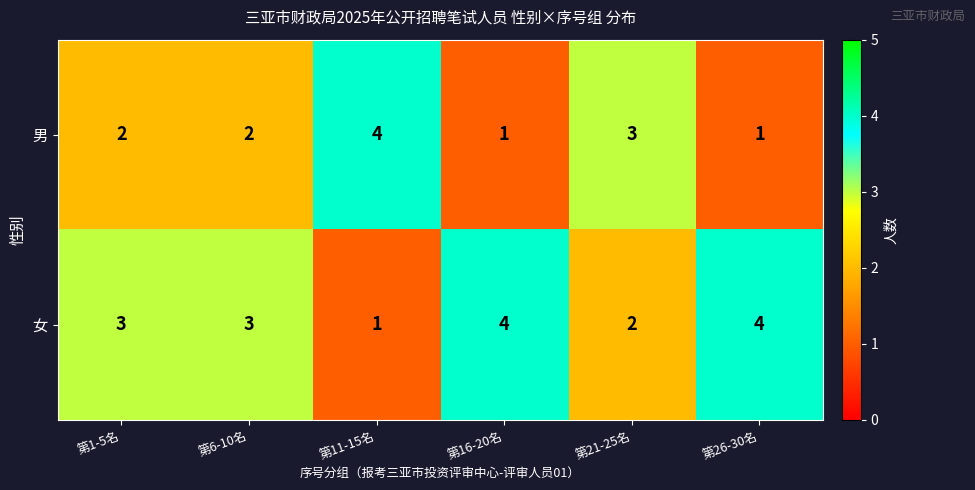

How many values in the 女 series are below 3?

2